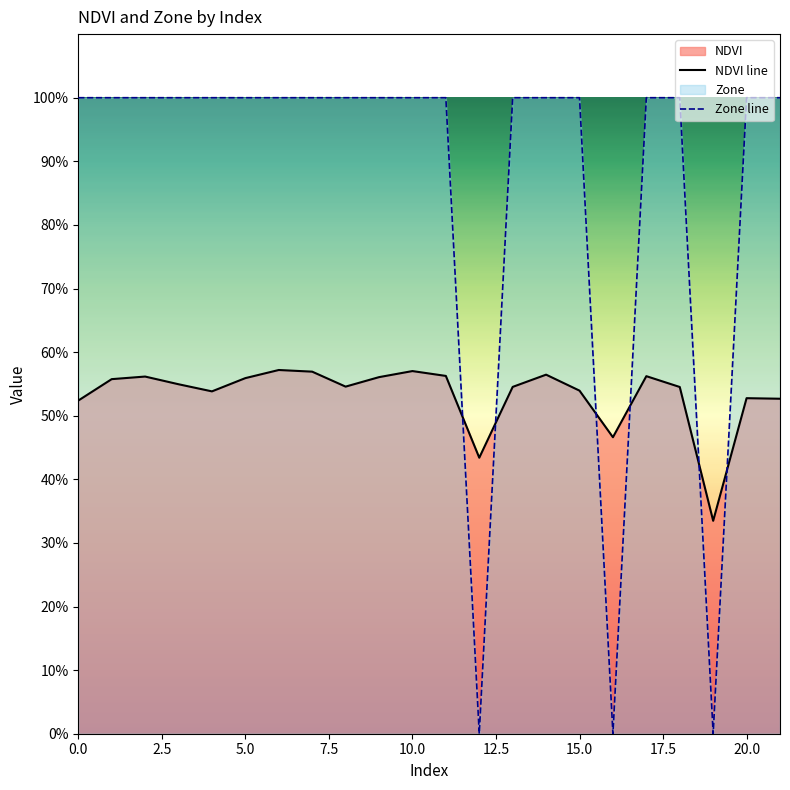

Reading right to left, list all the values displayed in this chart.

NDVI line: 0.5	0.5	0.3	0.5	0.6	0.5	0.5	0.6	0.5	0.4	0.6	0.6	0.6	0.5	0.6	0.6	0.6	0.5	0.5	0.6	0.6	0.5
Zone line: 1.0	1.0	0.0	1.0	1.0	0.0	1.0	1.0	1.0	0.0	1.0	1.0	1.0	1.0	1.0	1.0	1.0	1.0	1.0	1.0	1.0	1.0